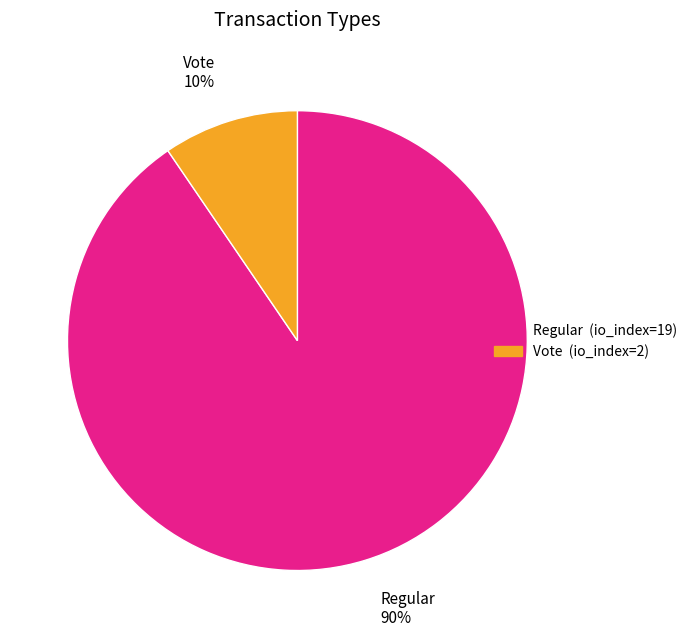

The Regular slice represents 90% of the pie. True or false?

True